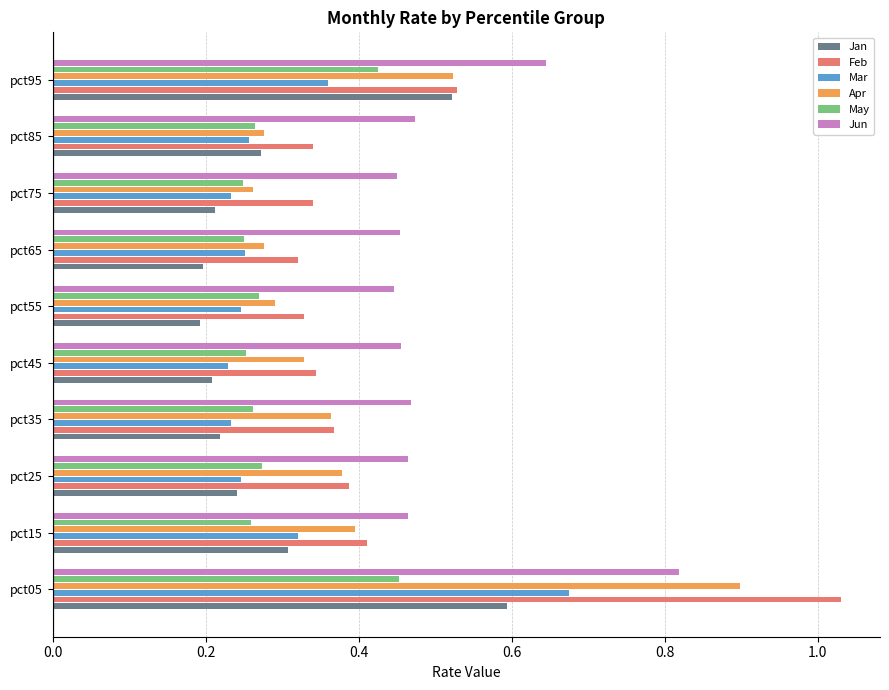

The May series shows 0.4 at pct35. True or false?

False